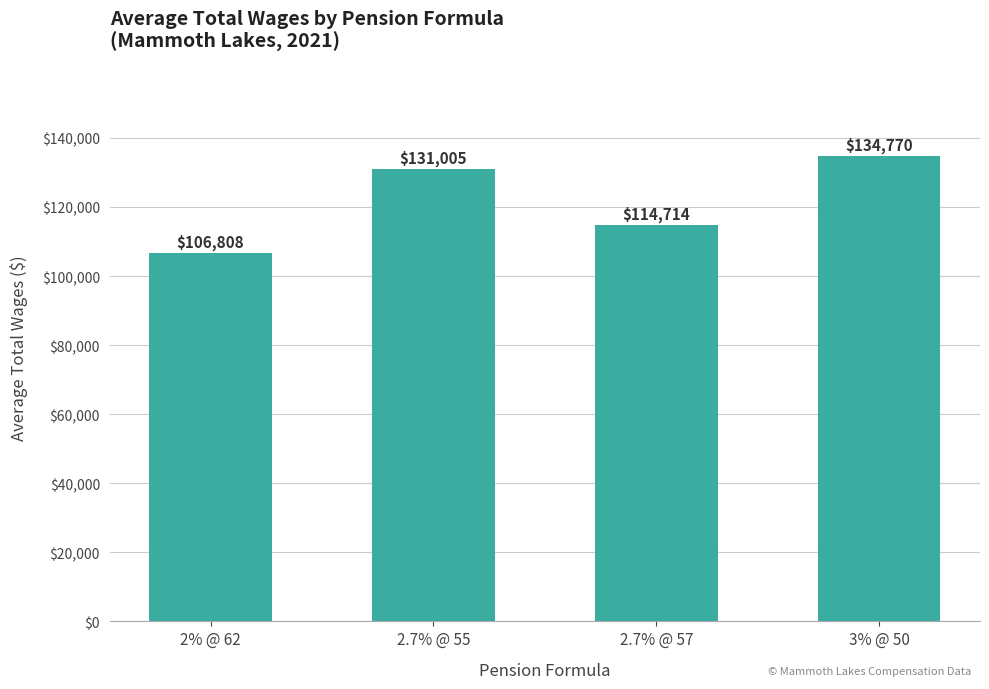

Count the number of categories in the chart.

4